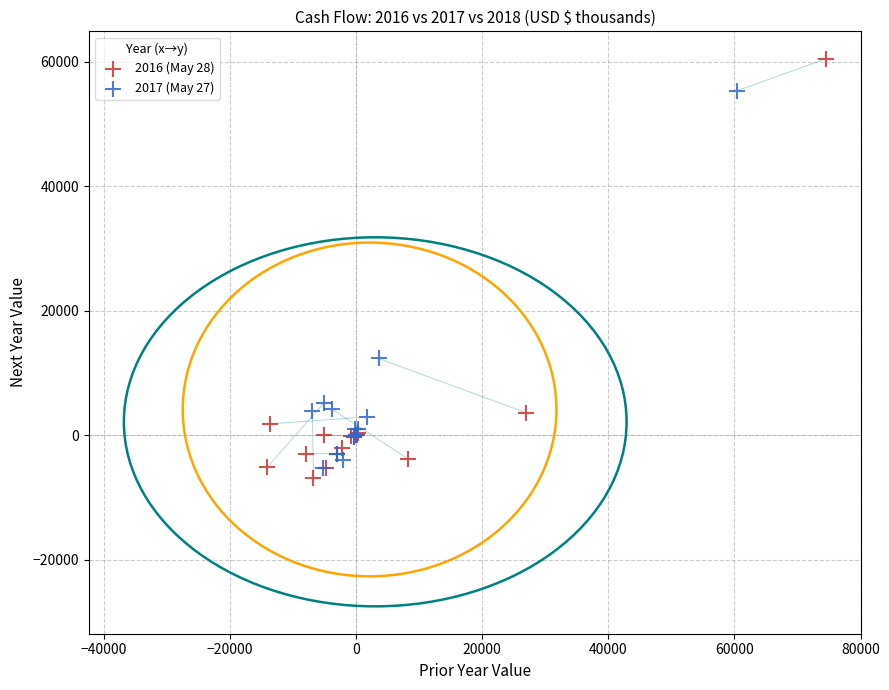

Which series contains the highest Y value?

2016 (May 28)